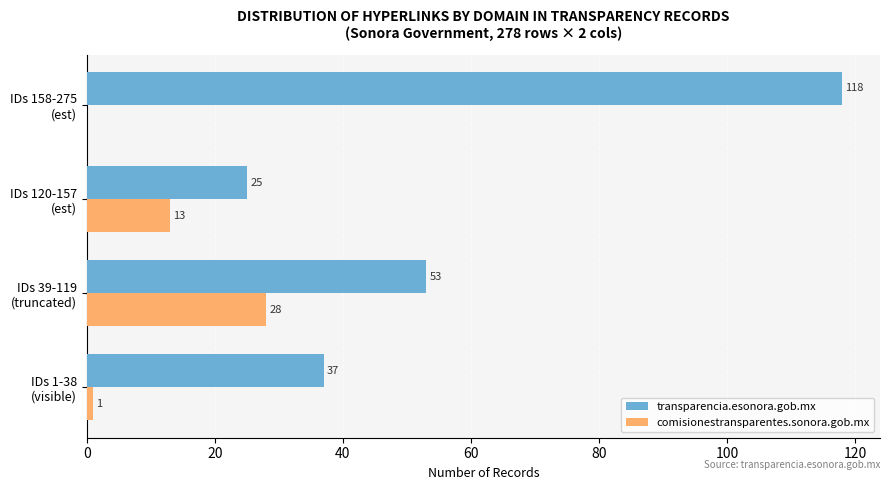

Which series has the largest total across all categories?

transparencia.esonora.gob.mx